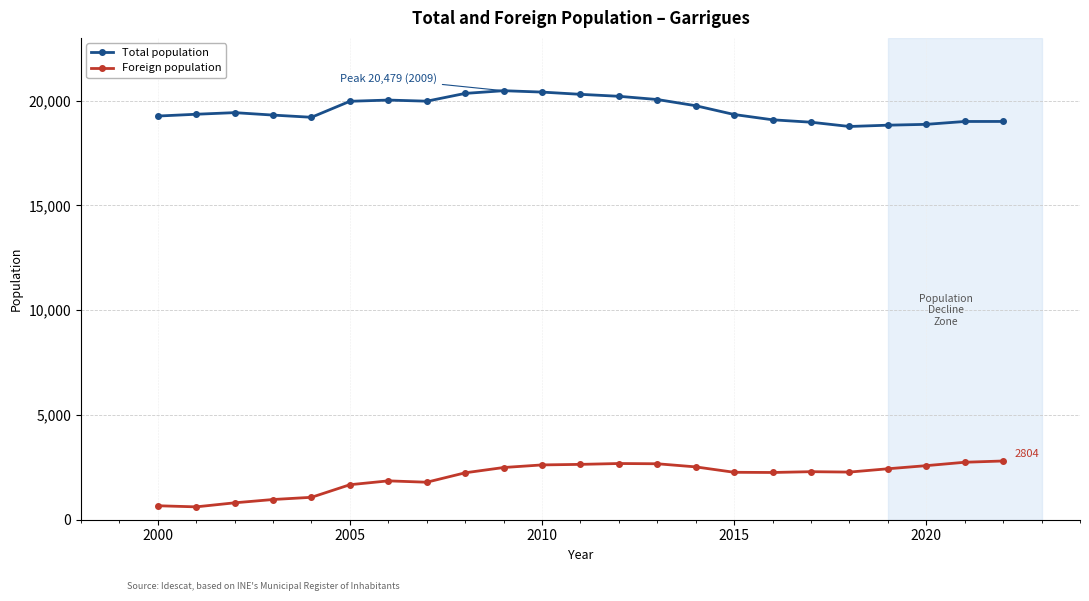

At how many categories does at least one series exceed 15798?

23